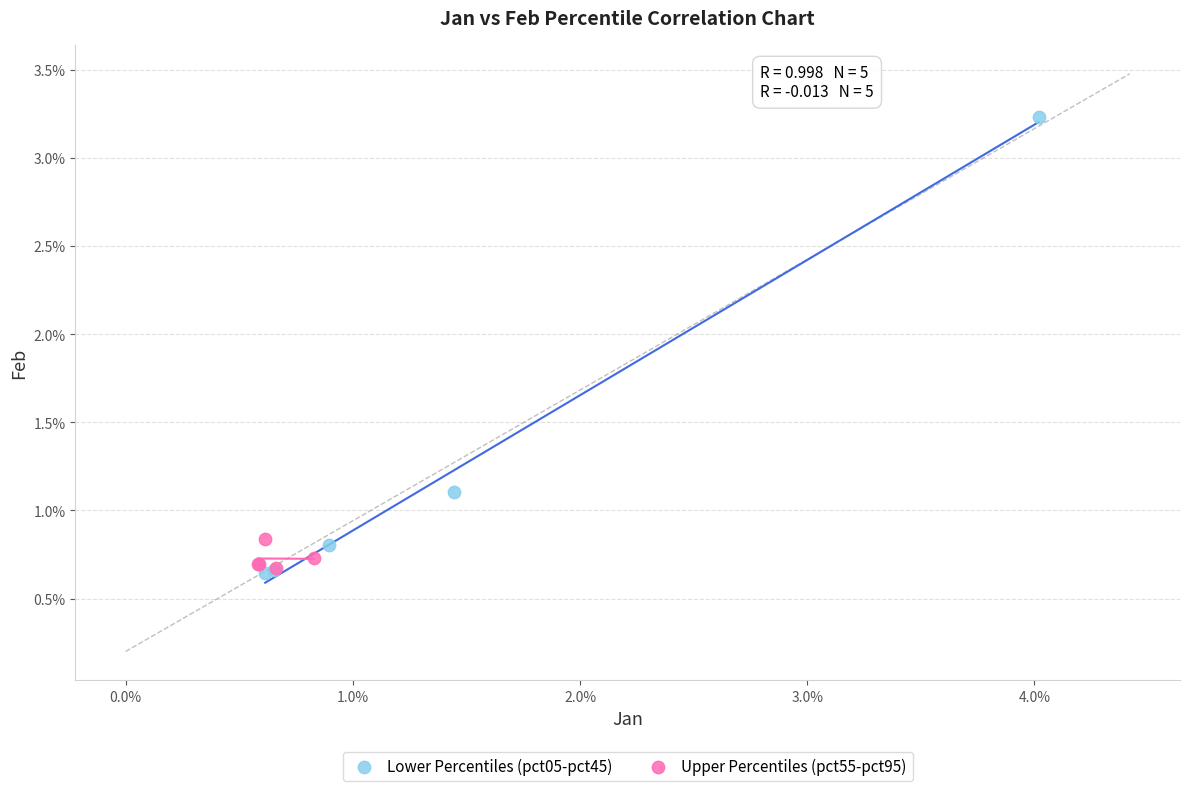

Which series has the largest Y range (max minus min)?

Lower Percentiles (pct05-pct45)